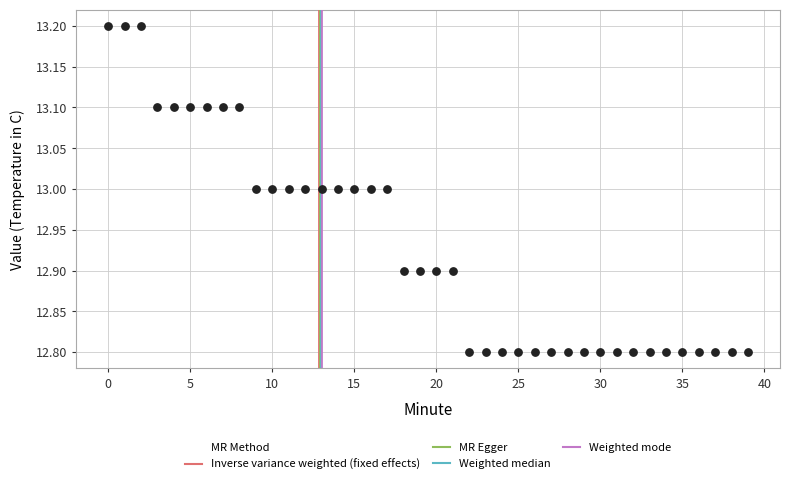

What is the range of Y values (max minus min)?

0.4